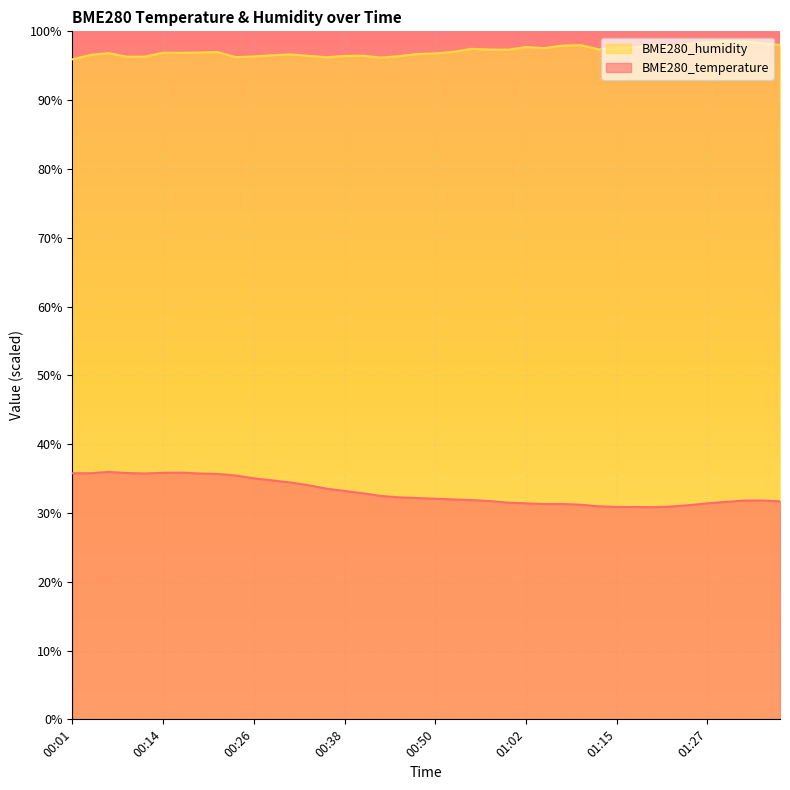

What is the sum of the BME280_humidity values at 00:53 and 00:16?

193.9